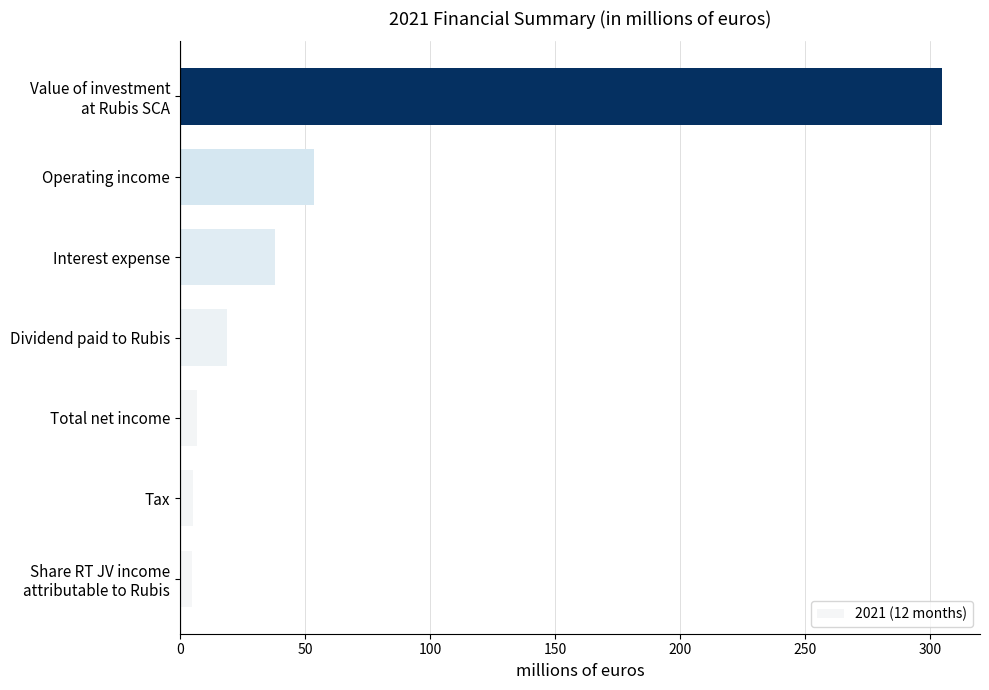

True or false: the data shows 21.3 at Interest expense.

False